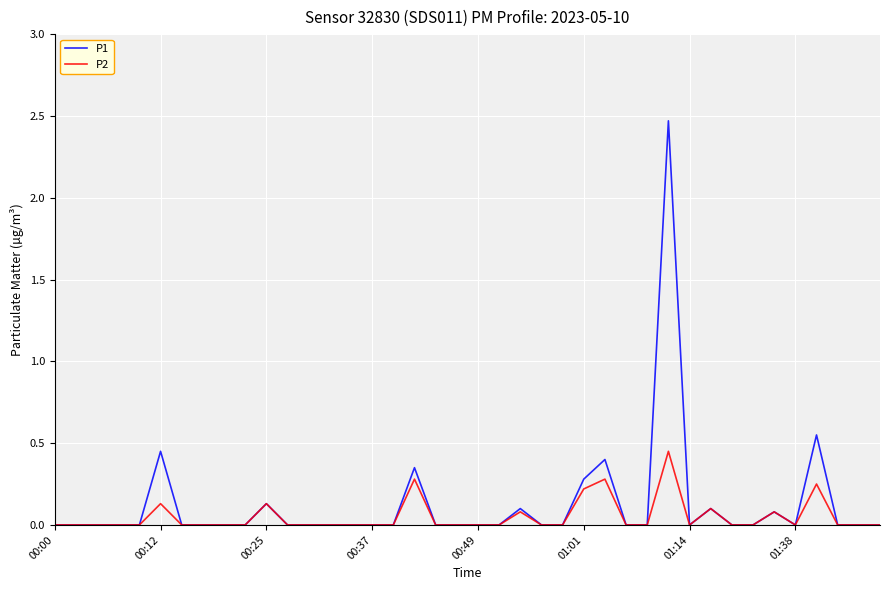

Rank the series by their maximum value, from highest to lowest.

P1, P2